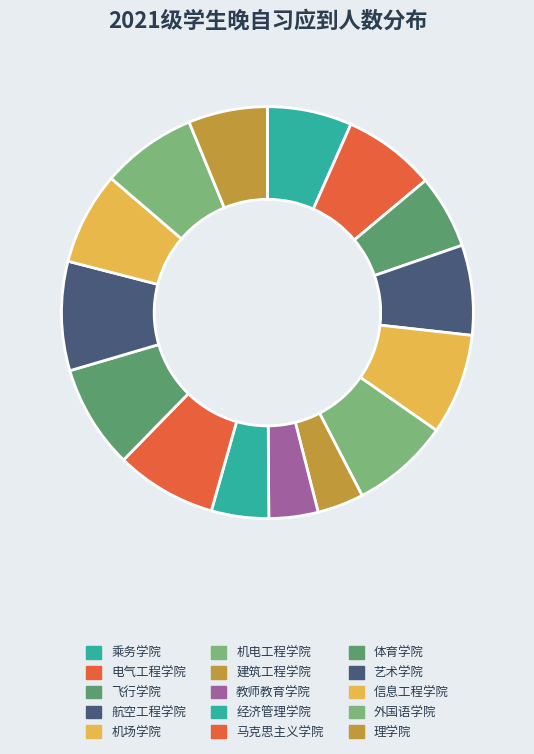

How many slices are in this pie chart?

15